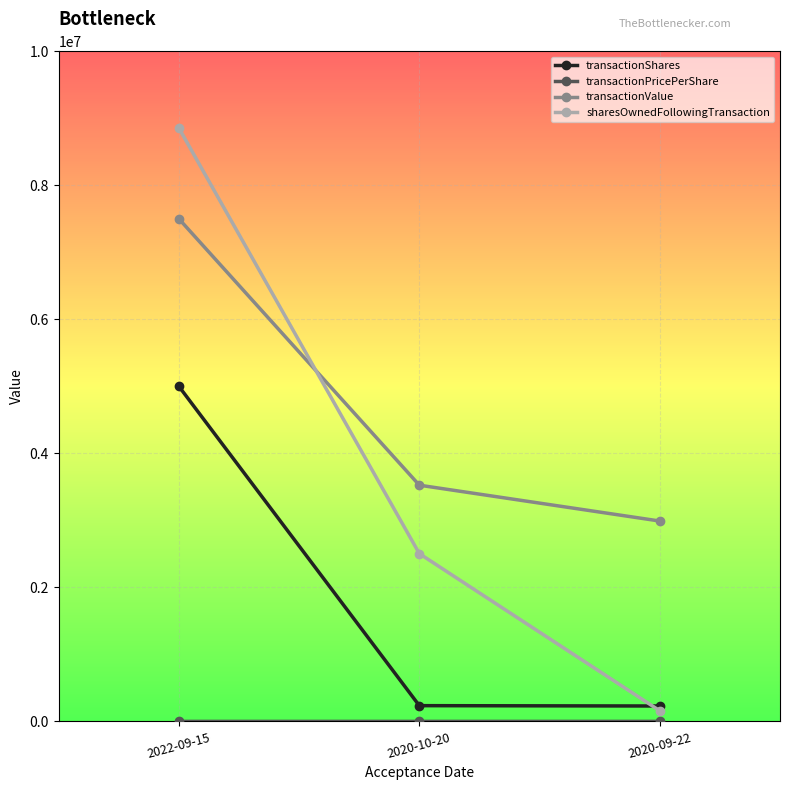

Which series has the largest total across all categories?

transactionValue